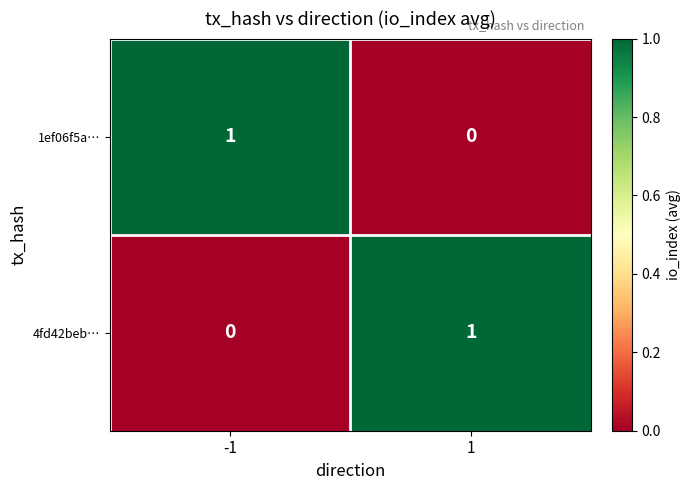

Count the number of data series in this chart.

2